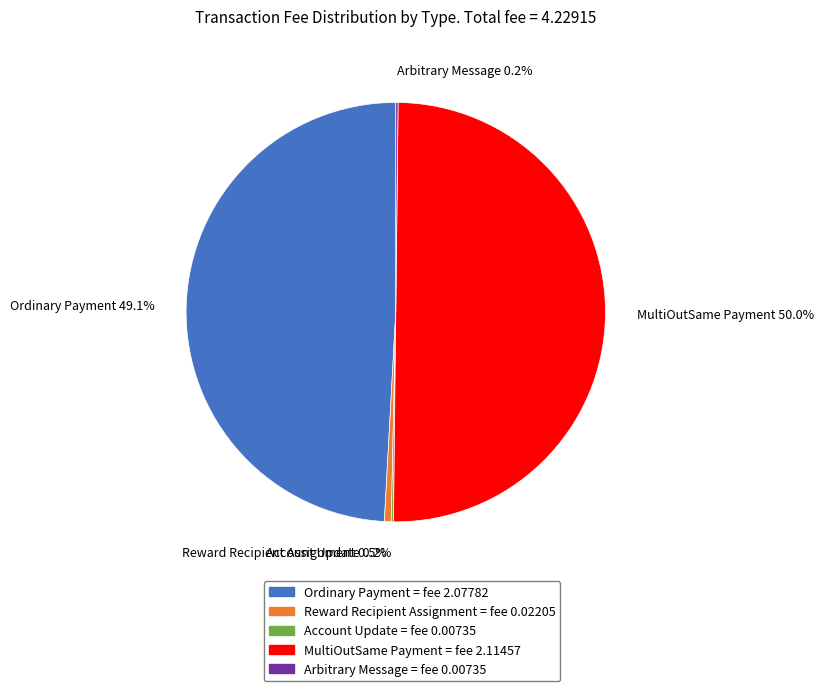

What is the total percentage of MultiOutSame Payment = fee 2.11457 and Reward Recipient Assignment = fee 0.02205?

50.5%